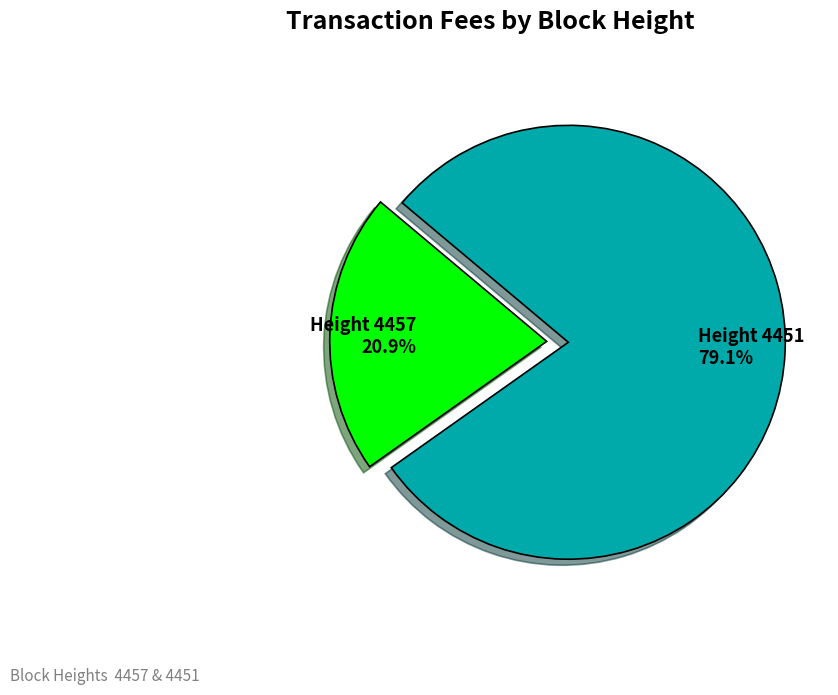

Count the number of slices in the pie.

2